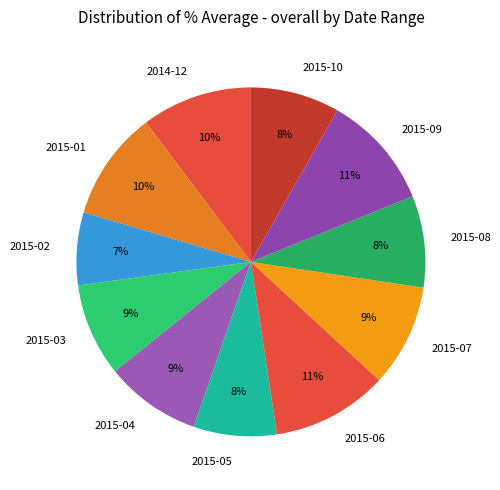

Combined, do 2015-10 and 2015-07 account for over 50%?

No